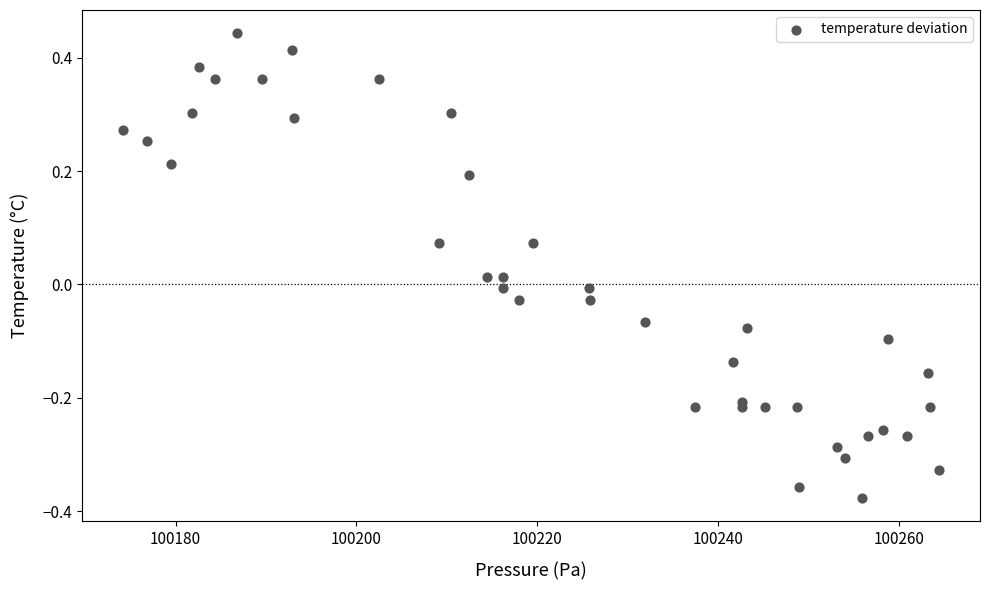

What is the range of X values (max minus min)?

90.3